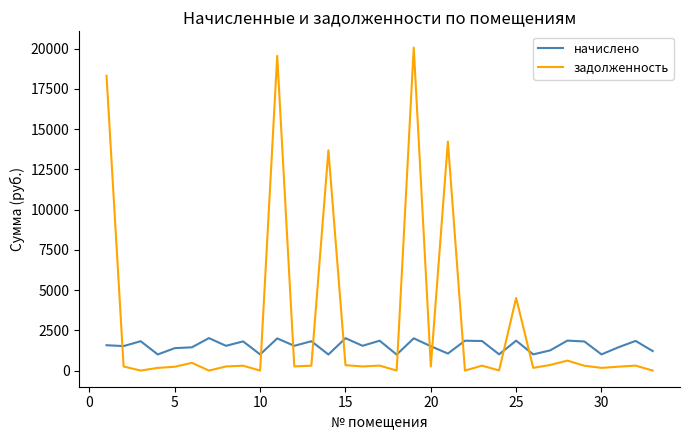

What are all the series names shown in the legend?

начислено, задолженность